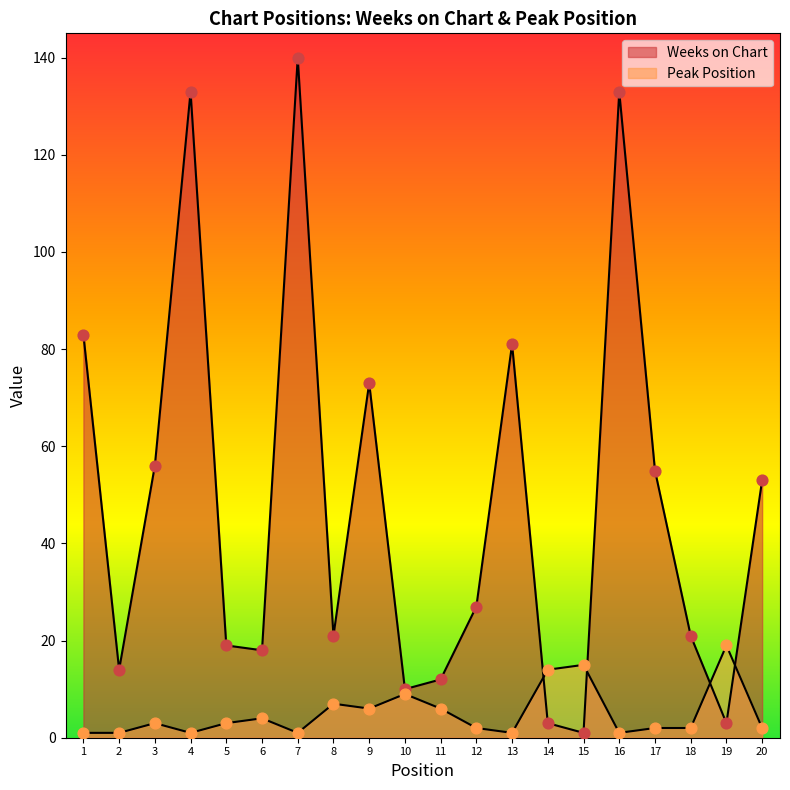

What is the total value across all series at 7?

141